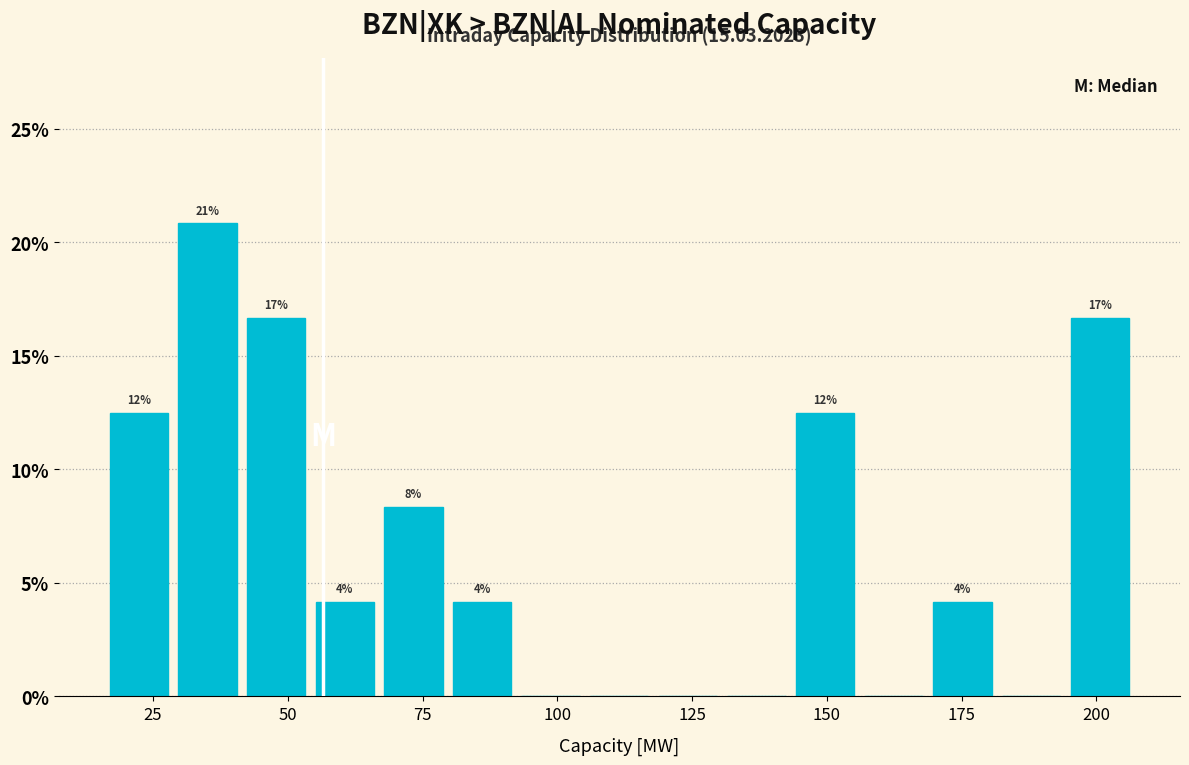

Around what value on the x-axis is the tallest bar? Give the approximate position of its centre, as read against the axis.

35